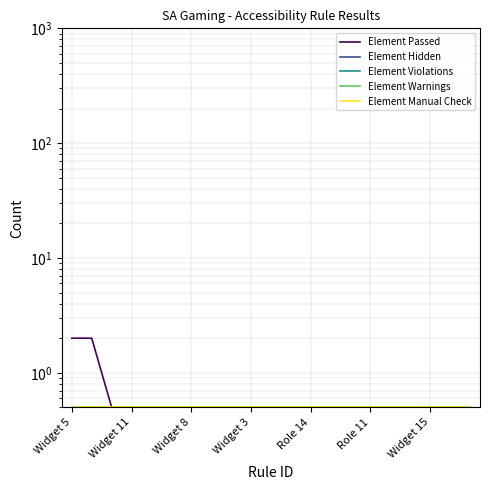

Rank the series at 10 from highest to lowest value.

Element Passed, Element Hidden, Element Violations, Element Warnings, Element Manual Check